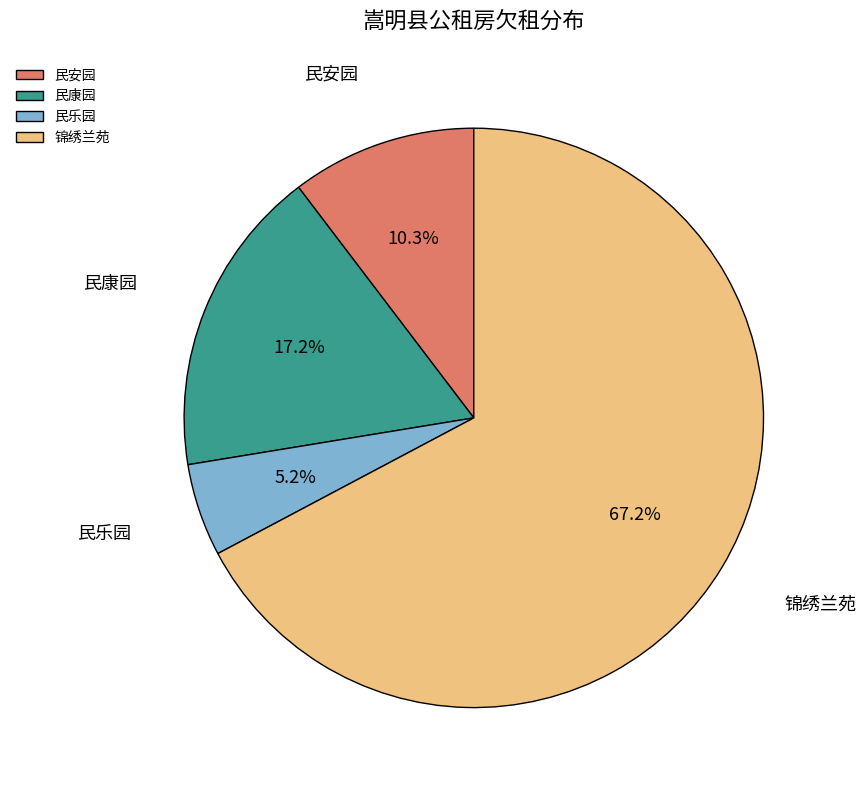

To the nearest percent, what is the difference between the largest and smallest slice percentages?

62%